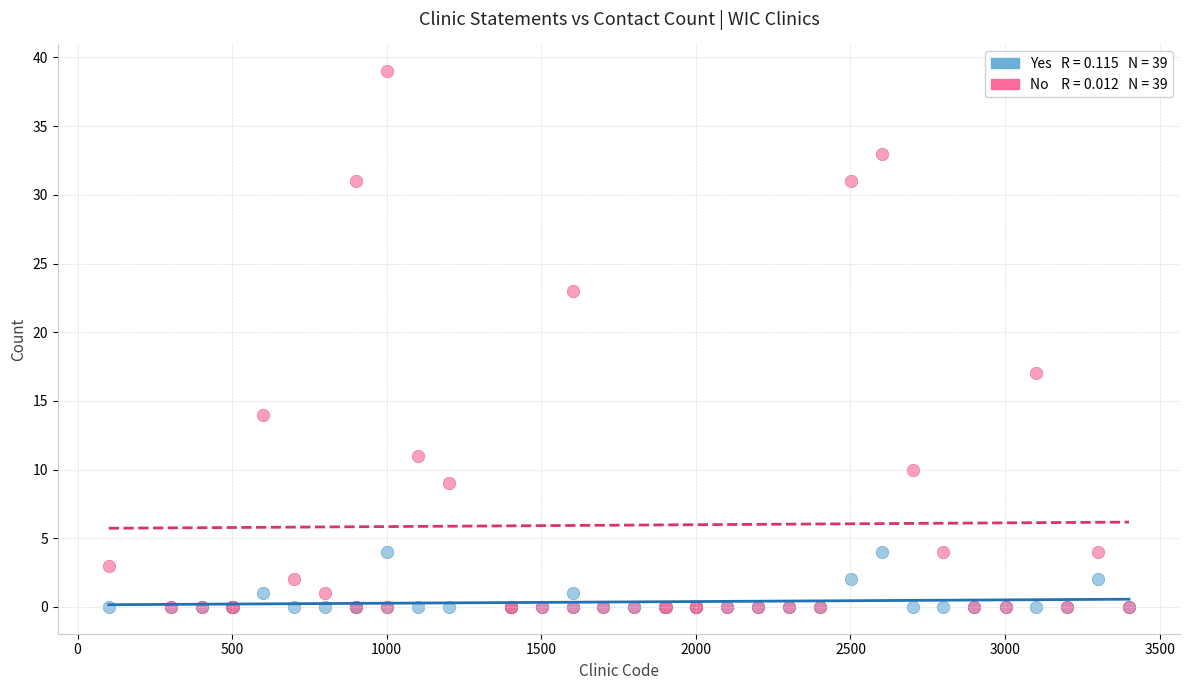

Across all series, what Y value is closest to 19?

17